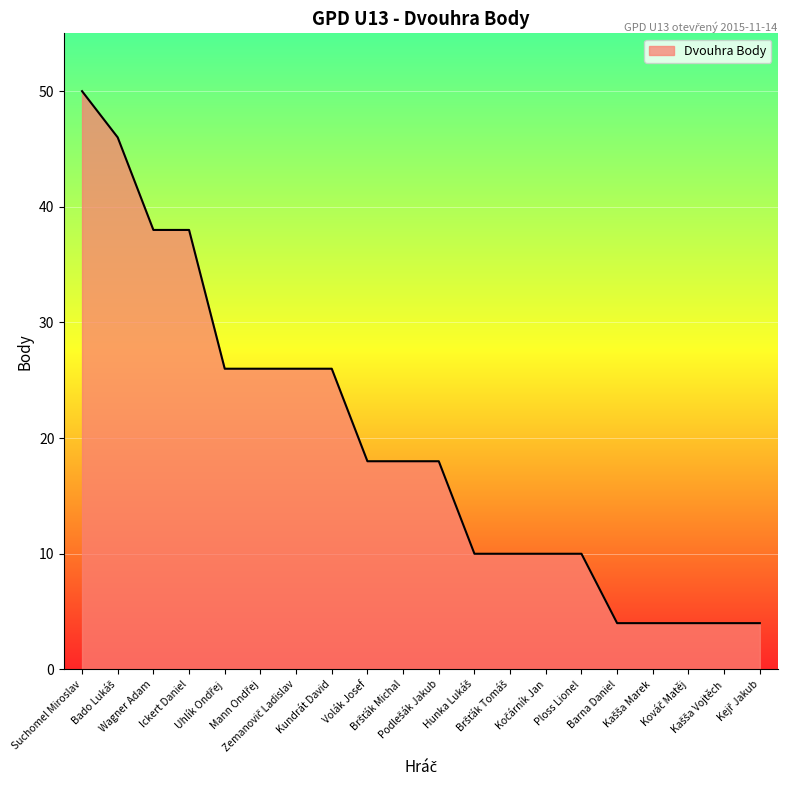

What is the smallest value displayed?

4